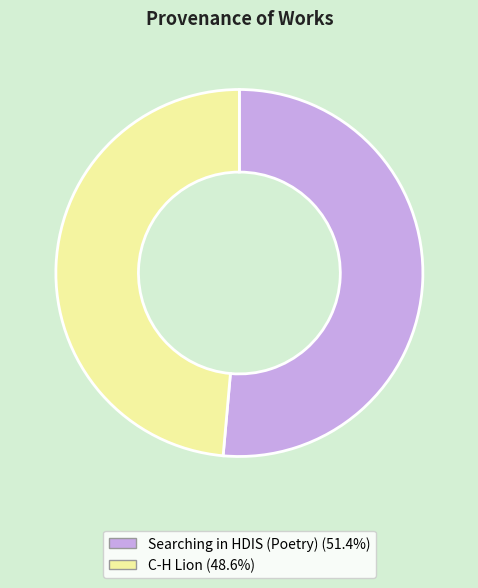

True or false: Searching in HDIS (Poetry) accounts for 37% of the total.

False